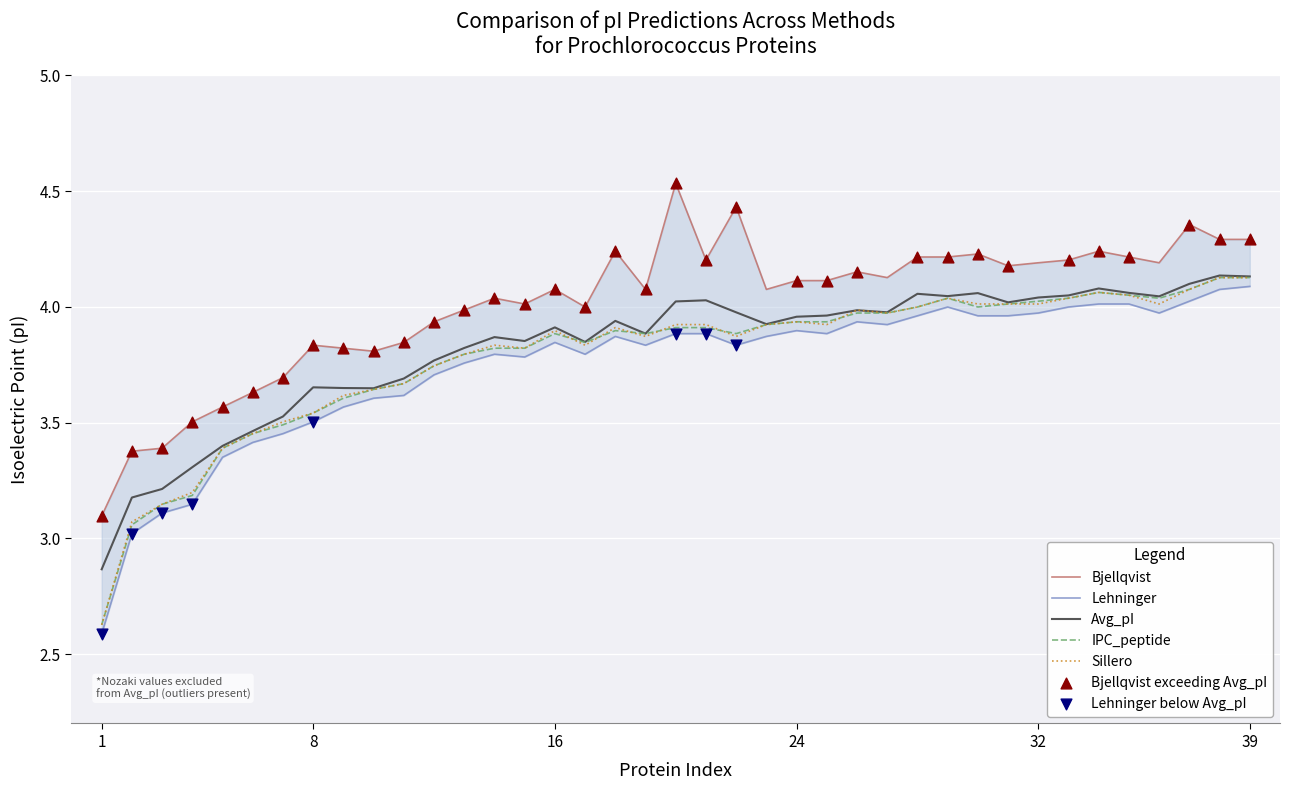

Which series has the largest Y range (max minus min)?

Lehninger